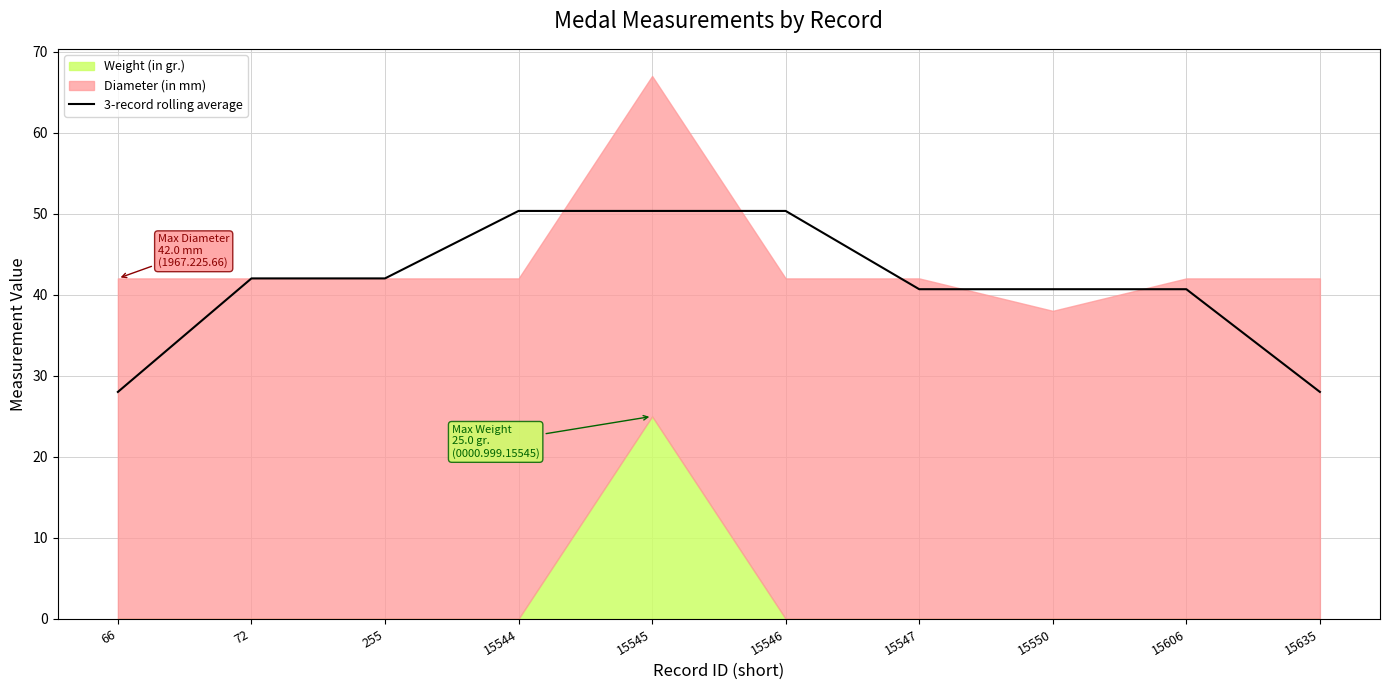

What is the average value?

41.3